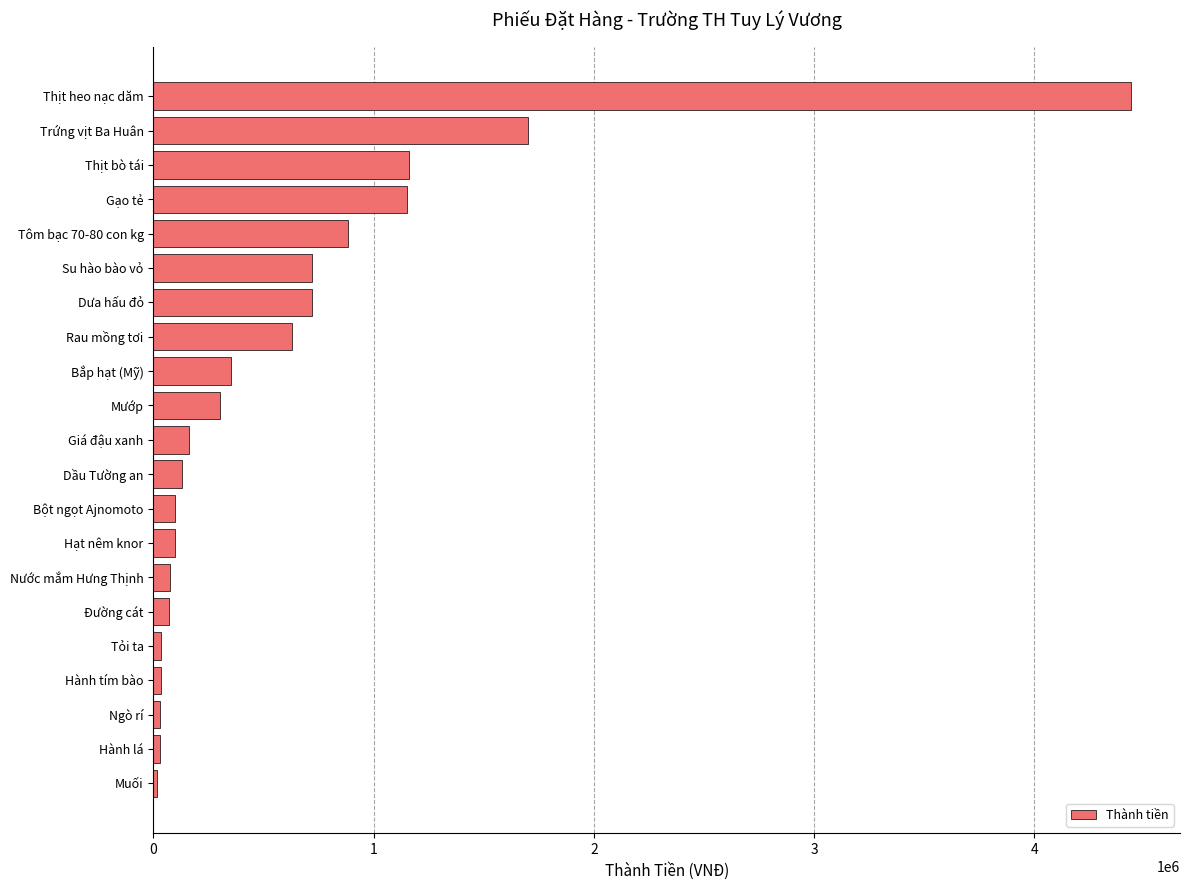

What is the change in value from Mướp to Trứng vịt Ba Huân?

+1399500